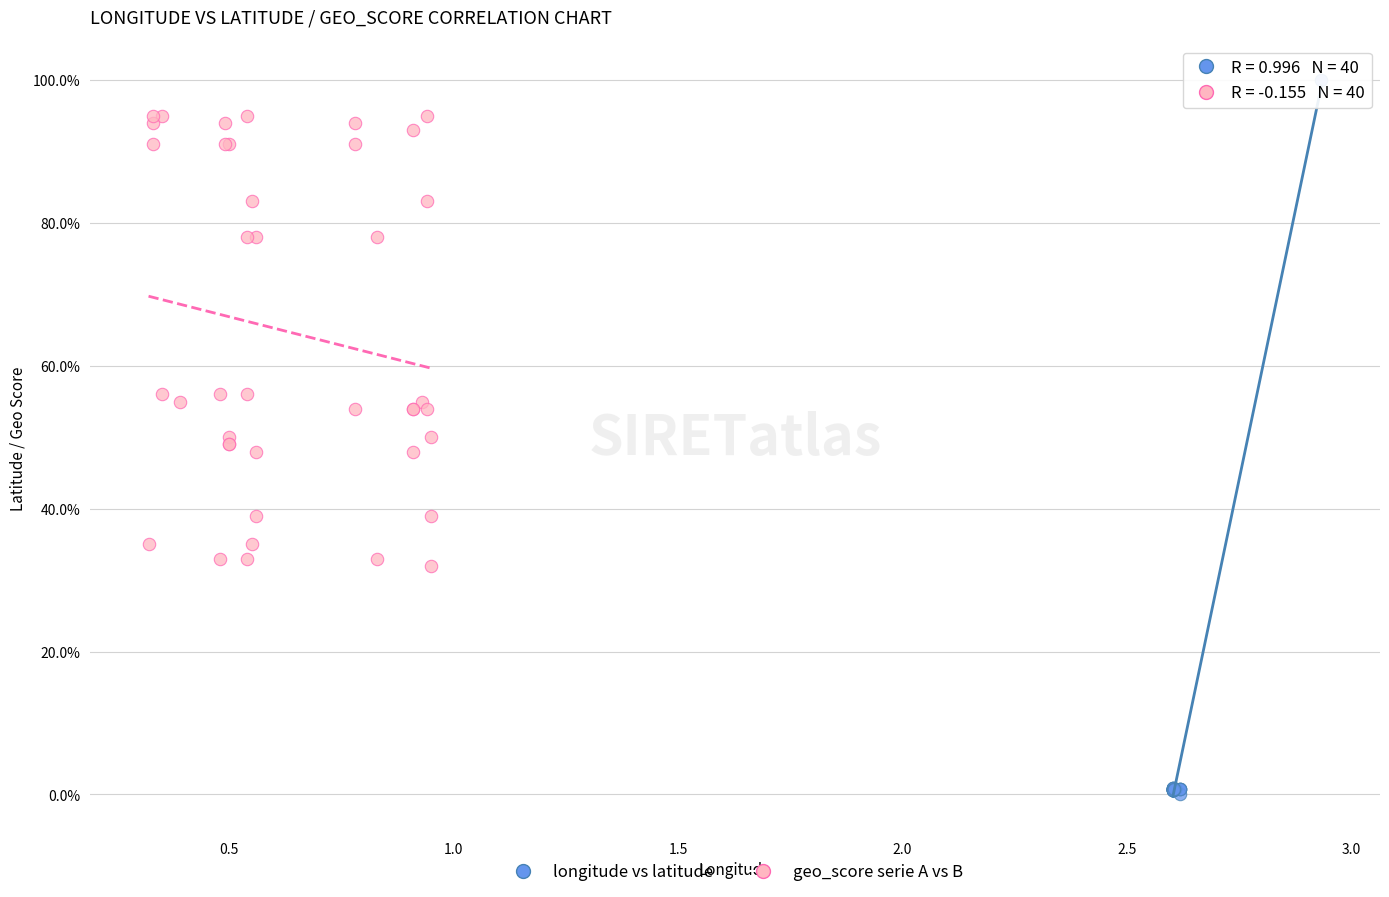

What are all the series names shown in the legend?

longitude vs latitude, geo_score serie A vs B